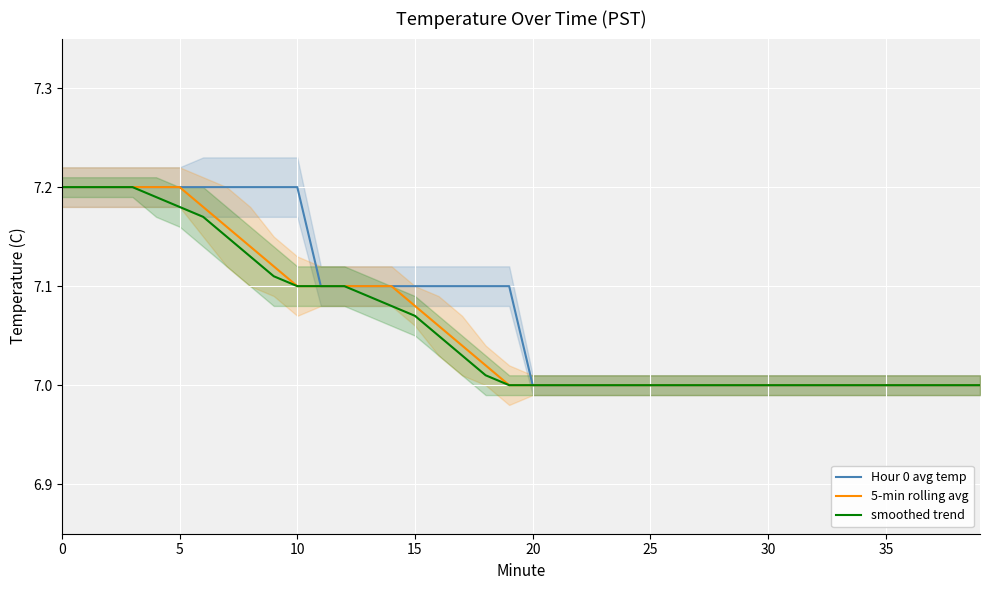

What is the average value of the 5-min rolling avg series?

7.1